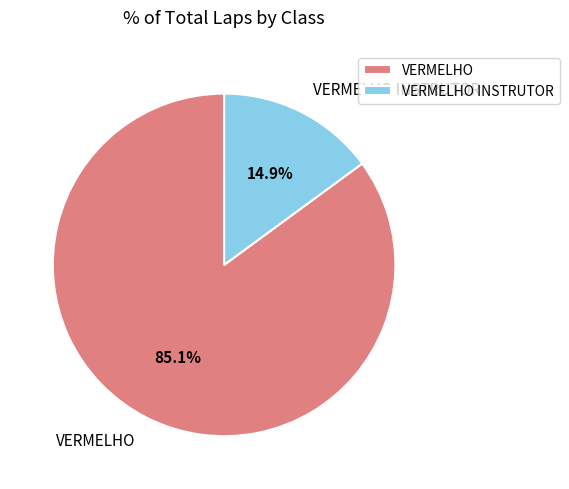

What is the ratio of the value at VERMELHO to the value at VERMELHO INSTRUTOR?

5.7